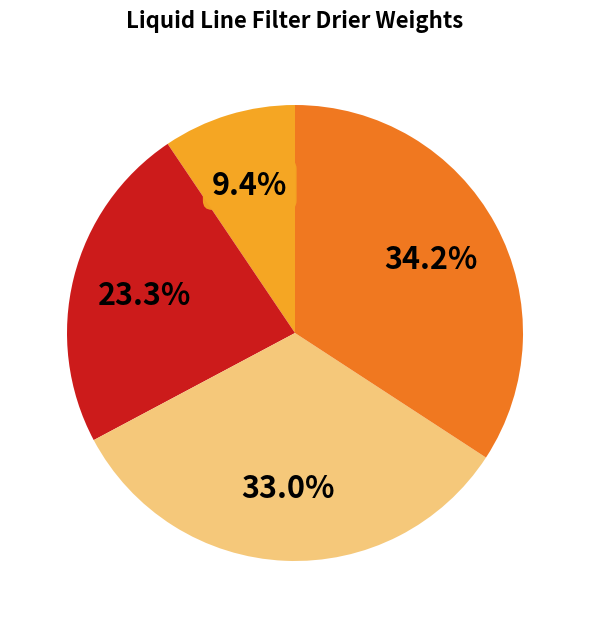

How many slices are in this pie chart?

4